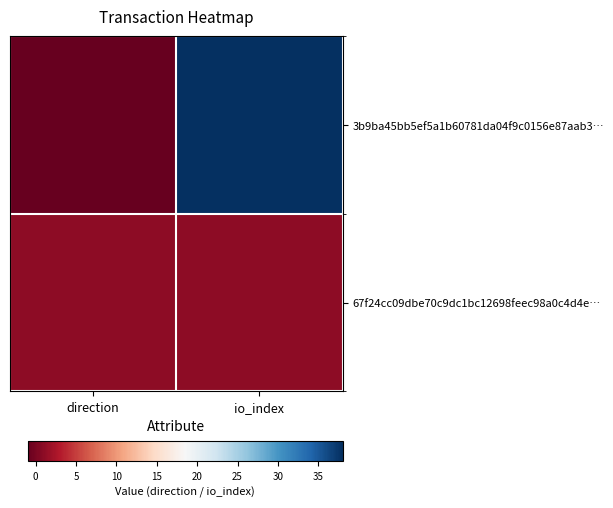

Rank the series by their average value, from lowest to highest.

67f24cc09dbe70c9dc1bc12698feec98a0c4d4e…, 3b9ba45bb5ef5a1b60781da04f9c0156e87aab3…